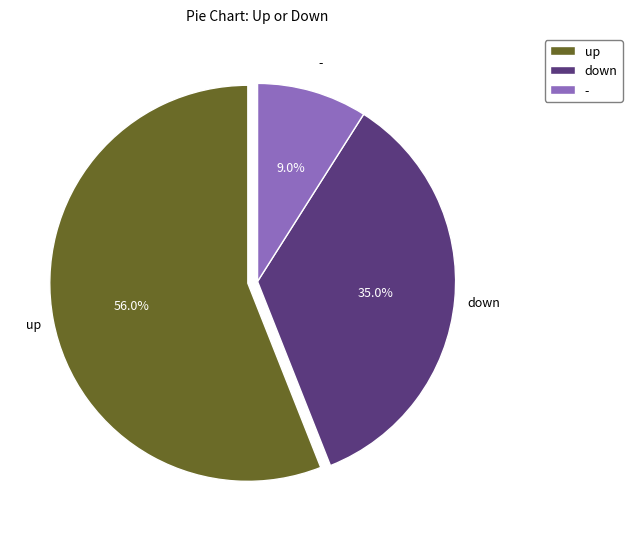

Is the sum of - and down greater than half?

No